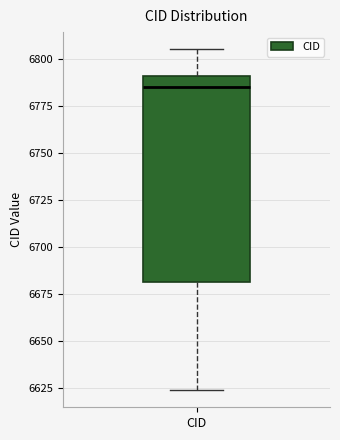

Transcribe this box plot: give where the median line is, the range the box spans, and where the two whiskers end, as read against the y-axis. The values are not printed on the chart, so give them approximately, as read against the axis.

median 6785, box 6680 to 6790, whiskers 6625 to 6805